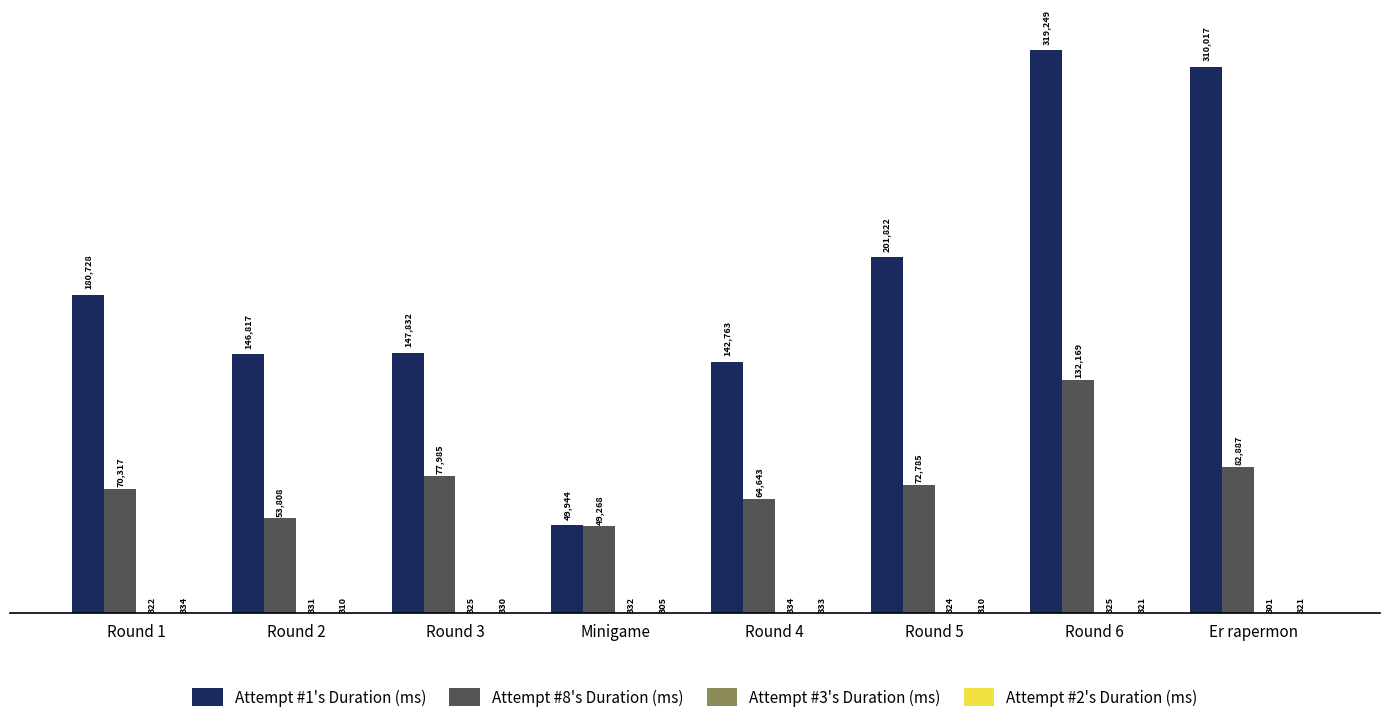

Which category has the highest value across all series?

Round 6